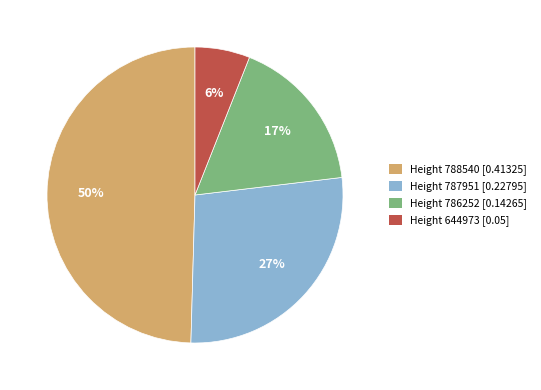

Which has a higher value, Height 786252 [0.14265] or Height 644973 [0.05]?

Height 786252 [0.14265]